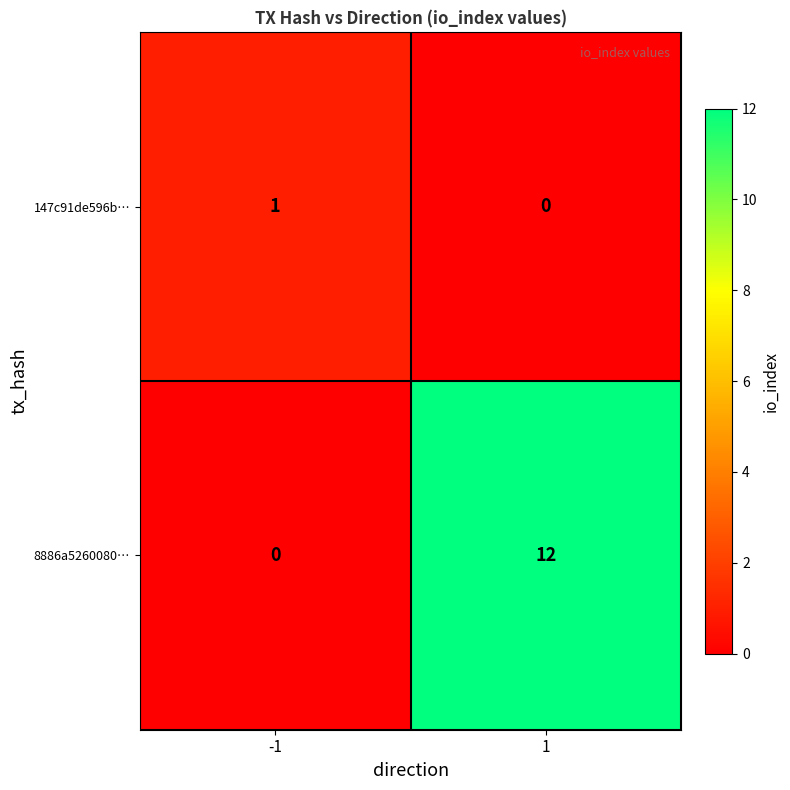

Which series has the largest total across all categories?

8886a5260080…